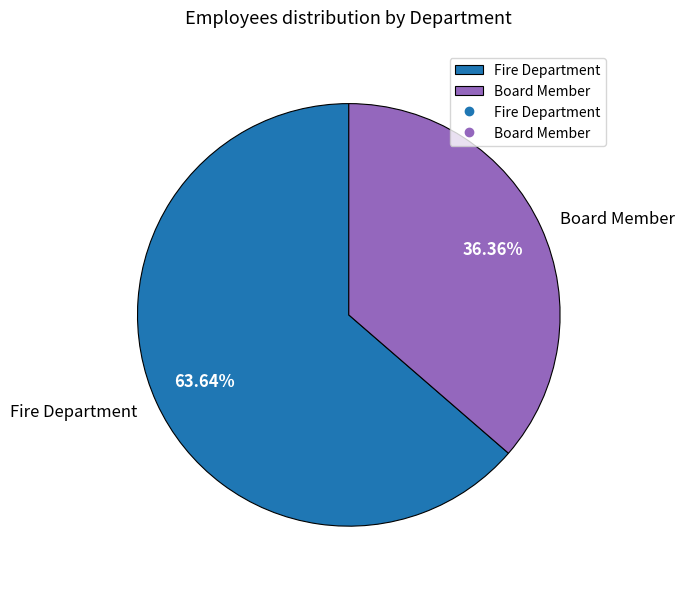

How many slices are in this pie chart?

2